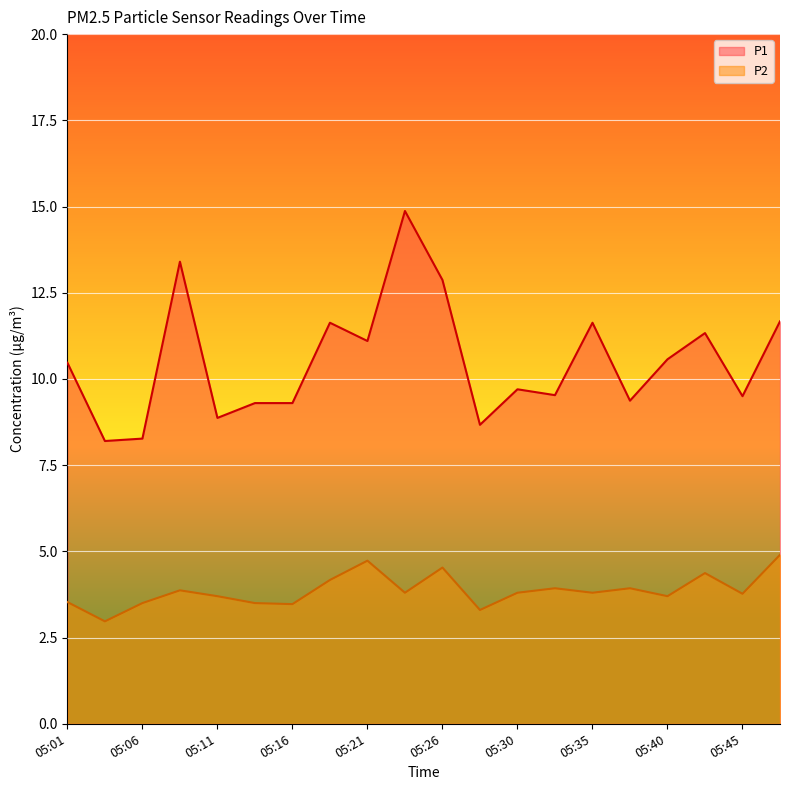

What is the difference between the P2 values at 05:18 and 05:30?

0.4